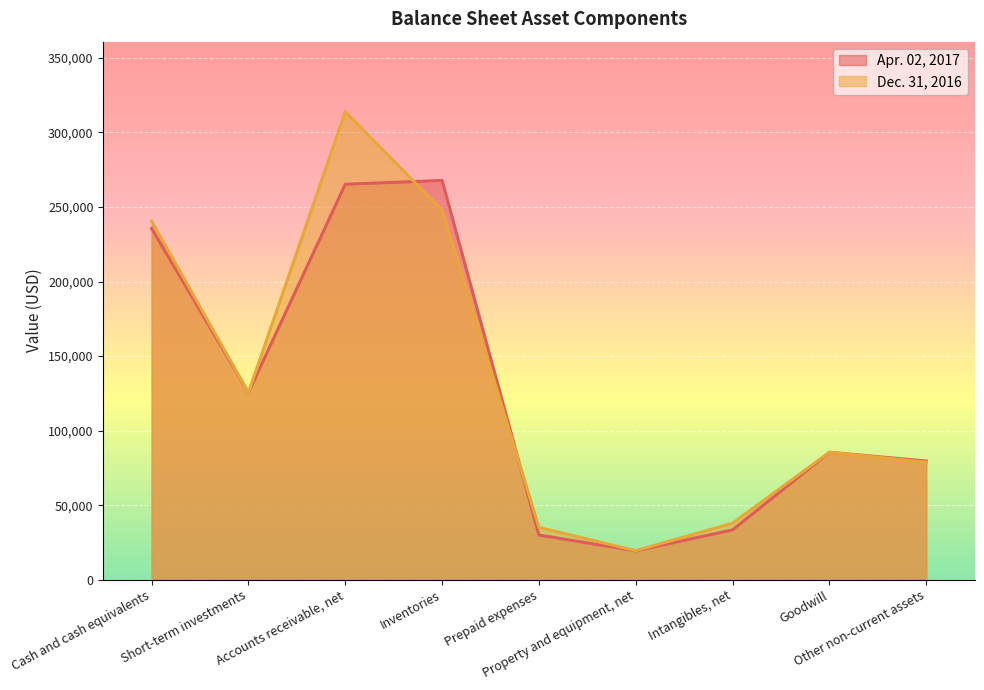

Which has a higher value, Cash and cash equivalents or Goodwill?

Cash and cash equivalents